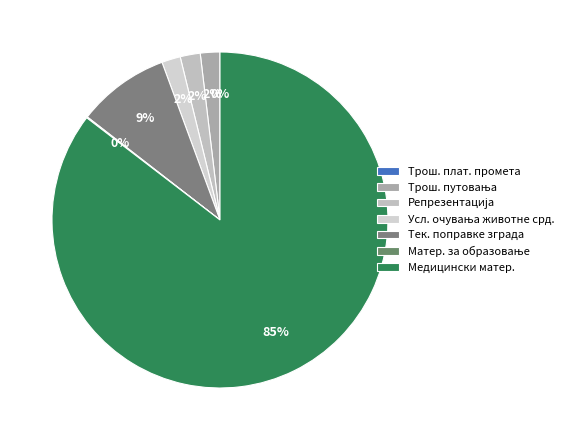

Is there any slice that represents more than half of the pie?

Yes